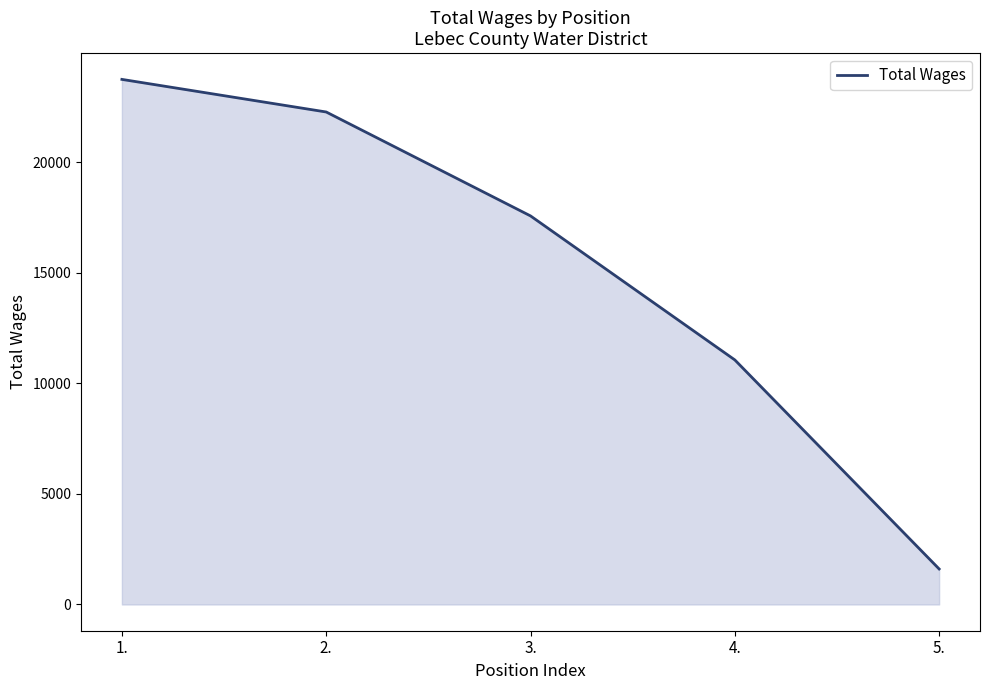

What is the difference between the maximum and minimum values?

22148